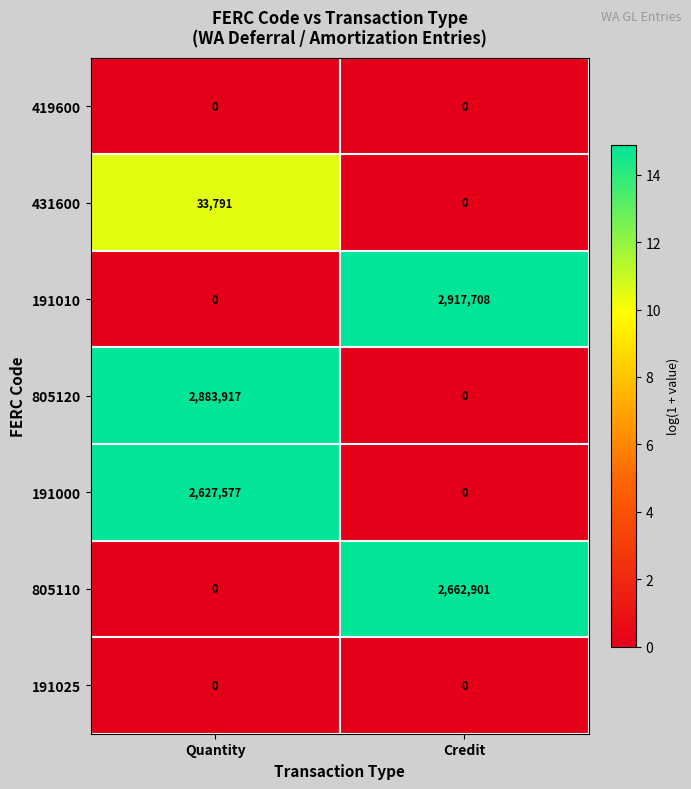

Where is 805110 nearest to the value 1331450?

Quantity